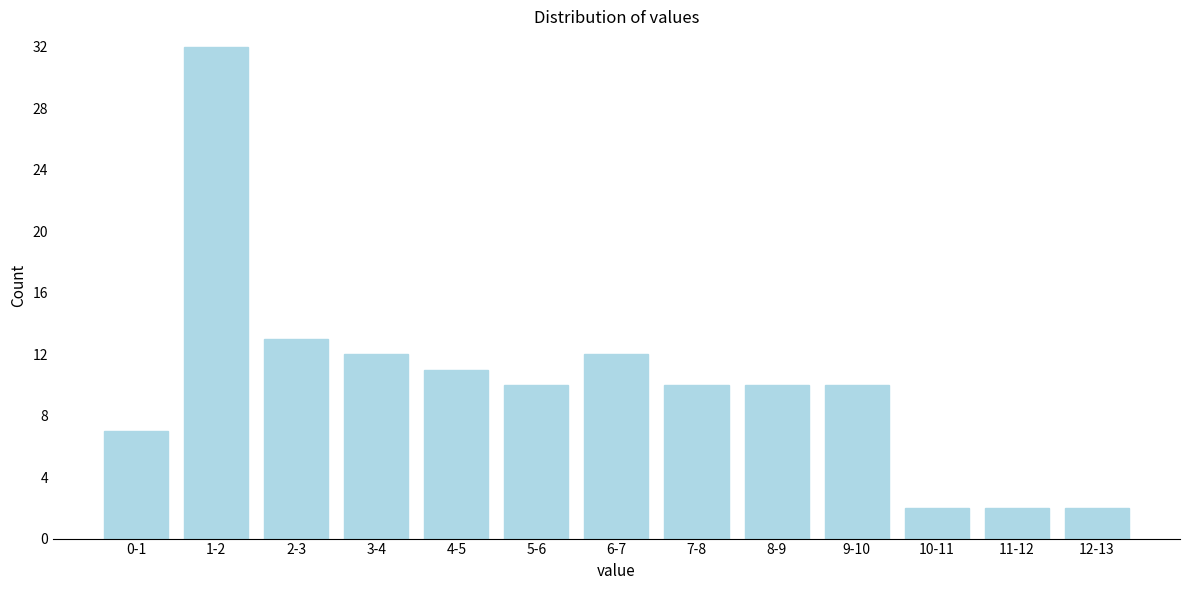

Reading right to left, list all the values displayed in this chart.

12-13=2	11-12=2	10-11=2	9-10=10	8-9=10	7-8=10	6-7=12	5-6=10	4-5=11	3-4=12	2-3=13	1-2=32	0-1=7